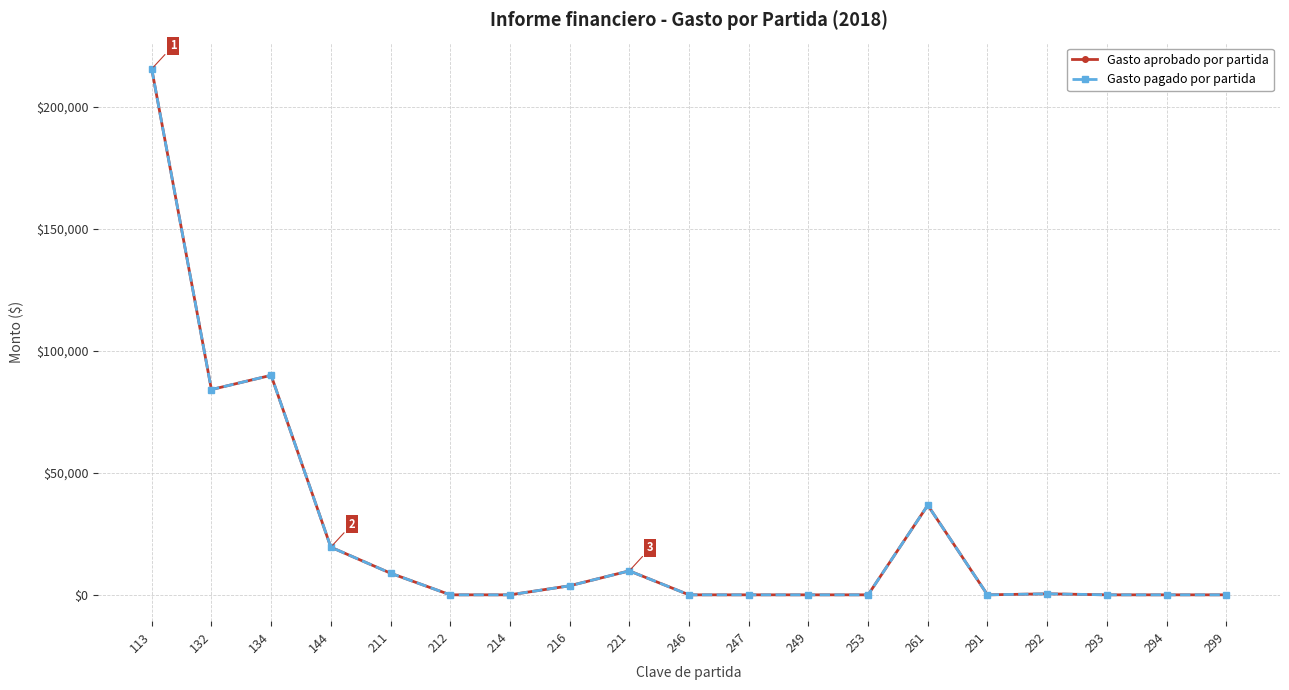

Does the chart have visible grid lines?

Yes